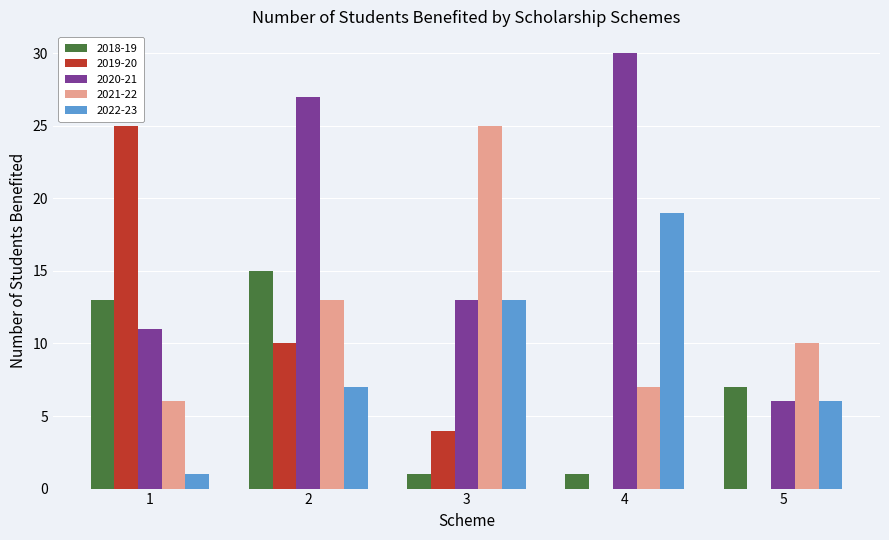

Count the number of data series in this chart.

5